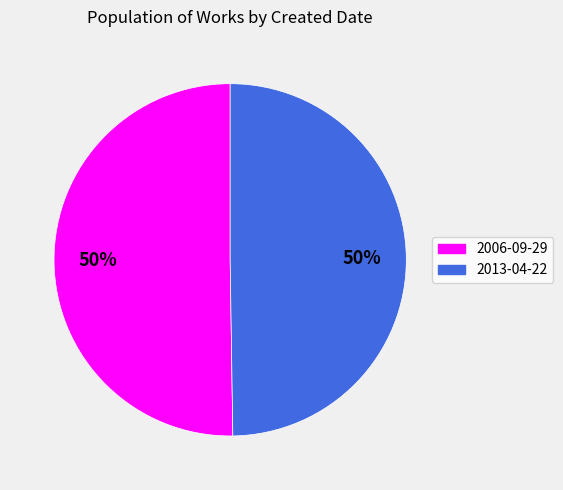

To the nearest percent, what is the average slice percentage?

50%